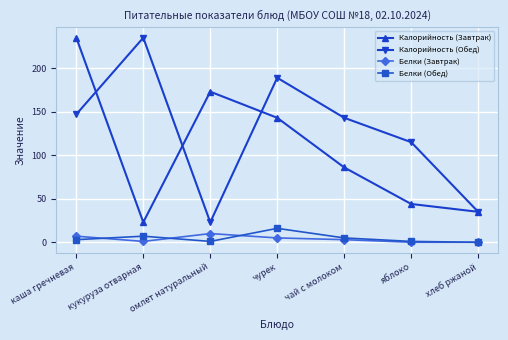

True or false: Калорийность (Обед) and Белки (Завтрак) intersect in this chart.

False